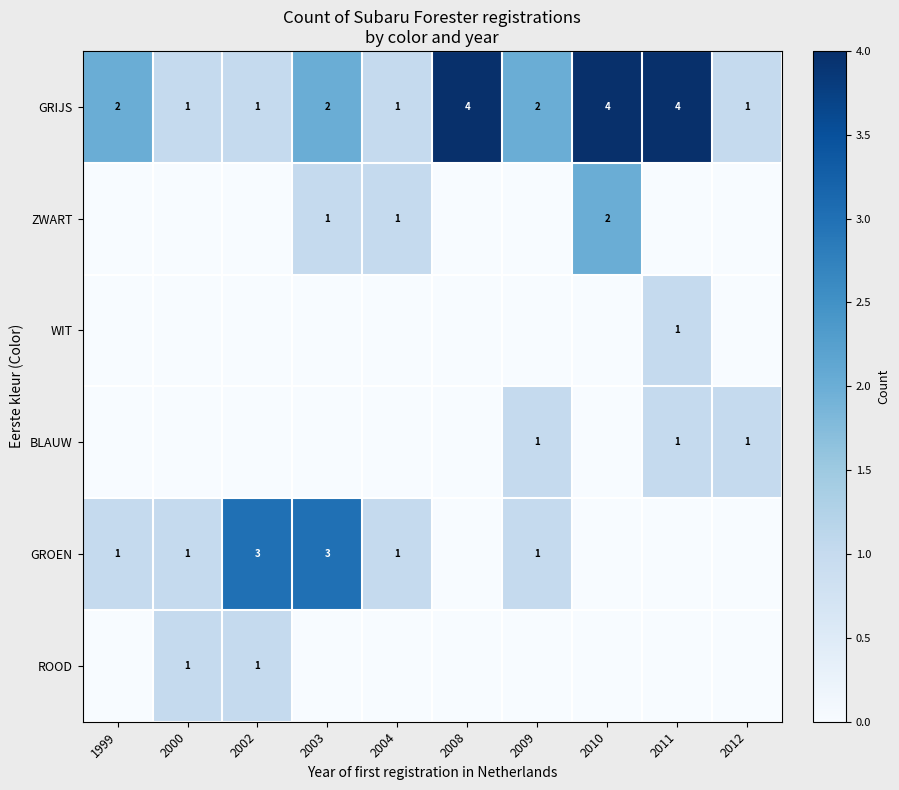

What is the difference between the maximum and minimum values in the GRIJS series?

3